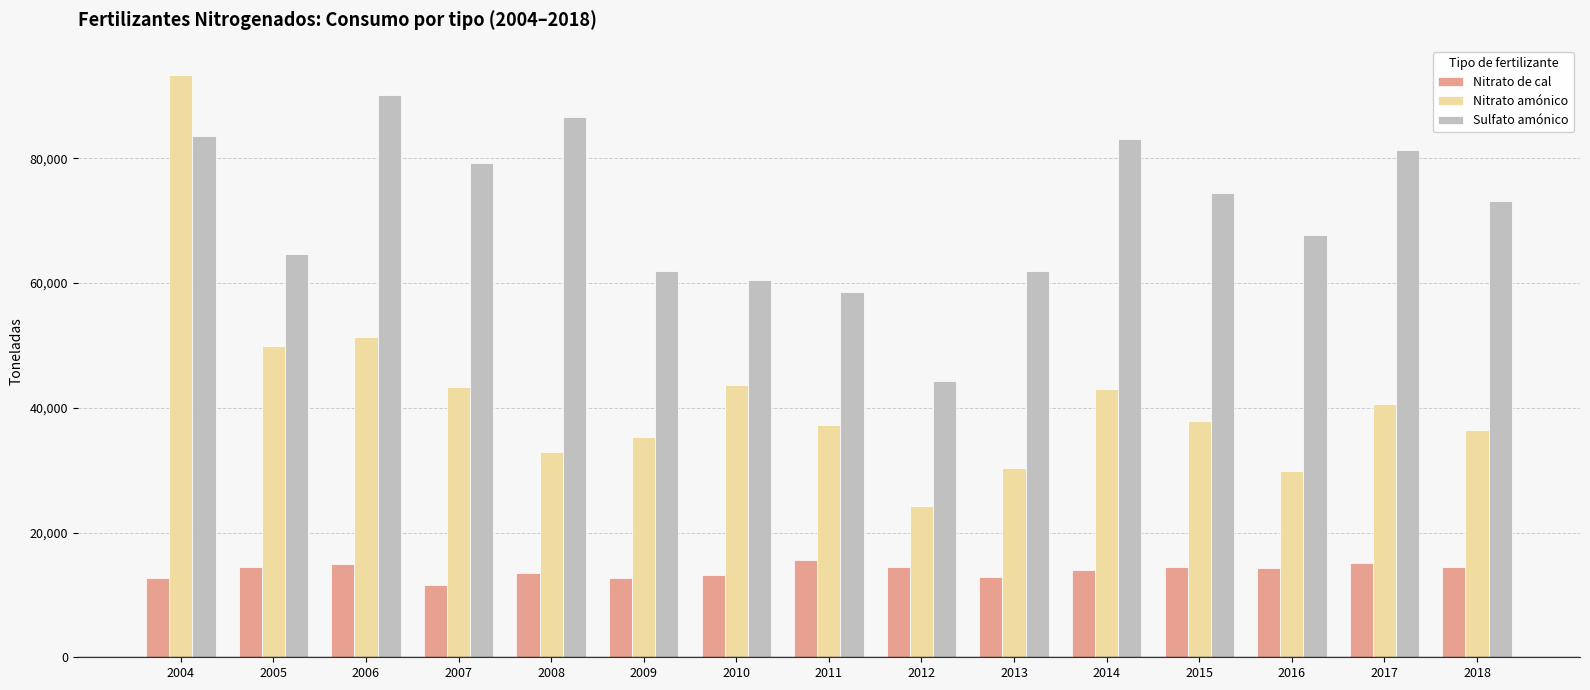

At 2004, list the series in order from smallest to largest.

Nitrato de cal, Sulfato amónico, Nitrato amónico